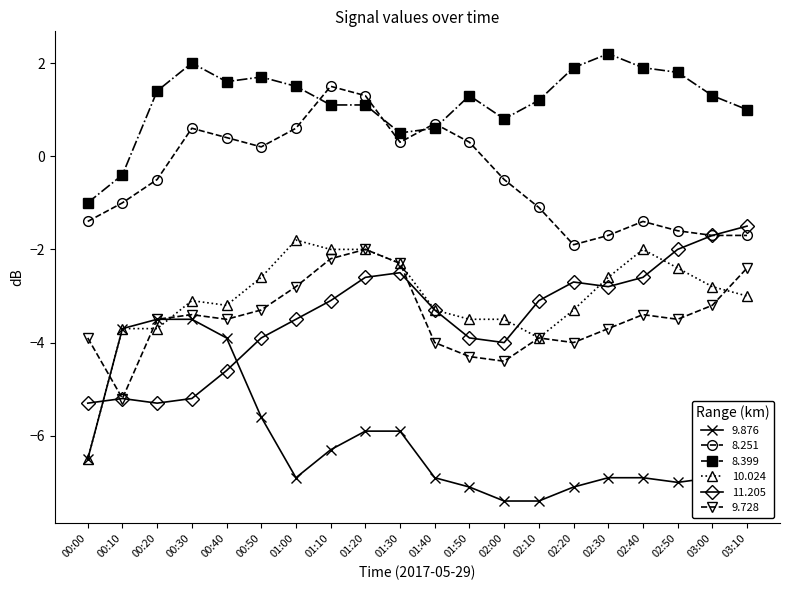

Which series has the largest range (max minus min)?

10.024